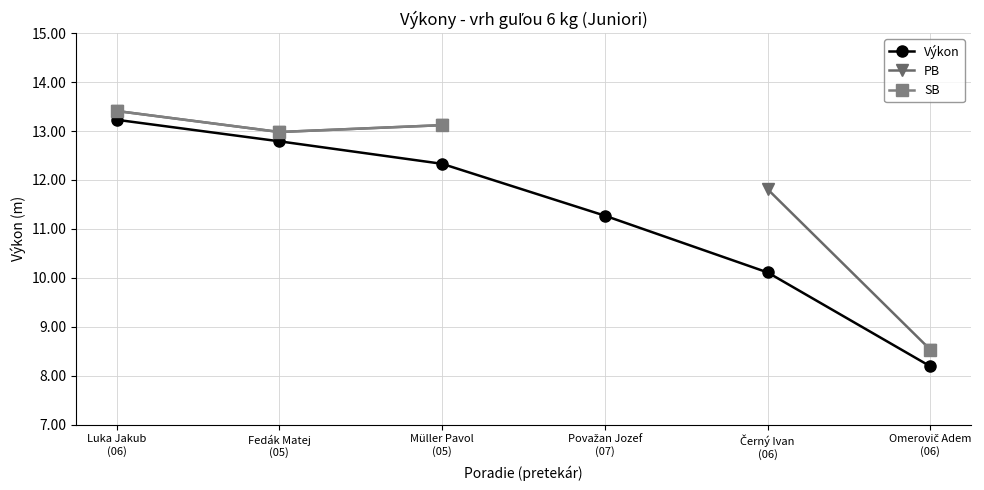

Is the value of Výkon at Fedák Matej
(05) greater than the value of SB at Považan Jozef
(07)?

No